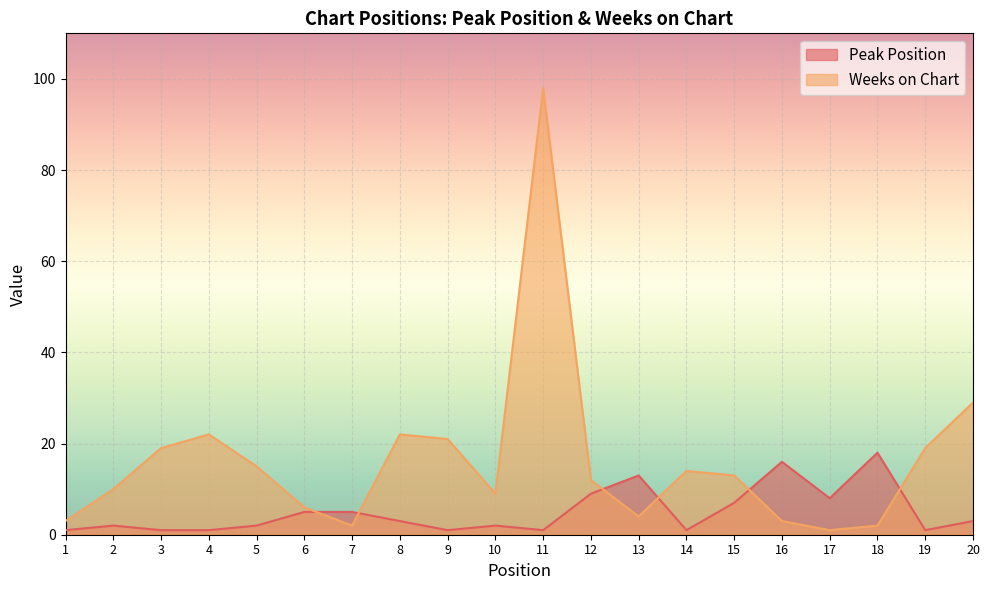

What is the greatest value displayed?

98